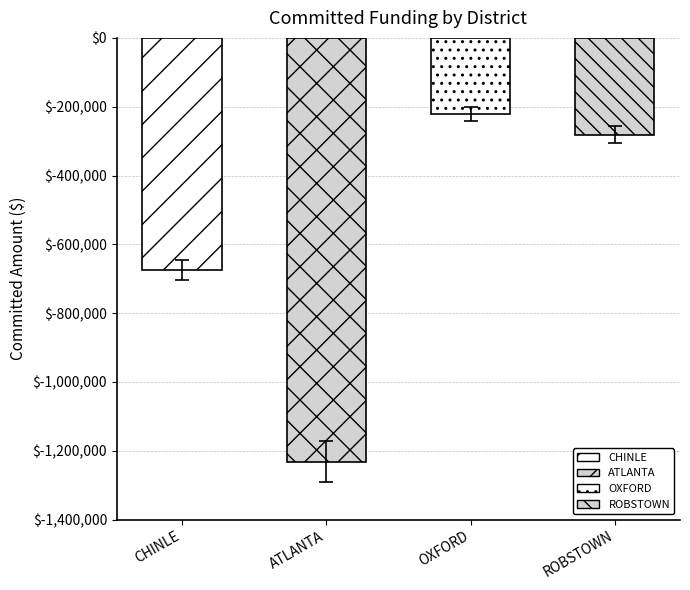

What is the change in value from ATLANTA to OXFORD?

+1011844.6